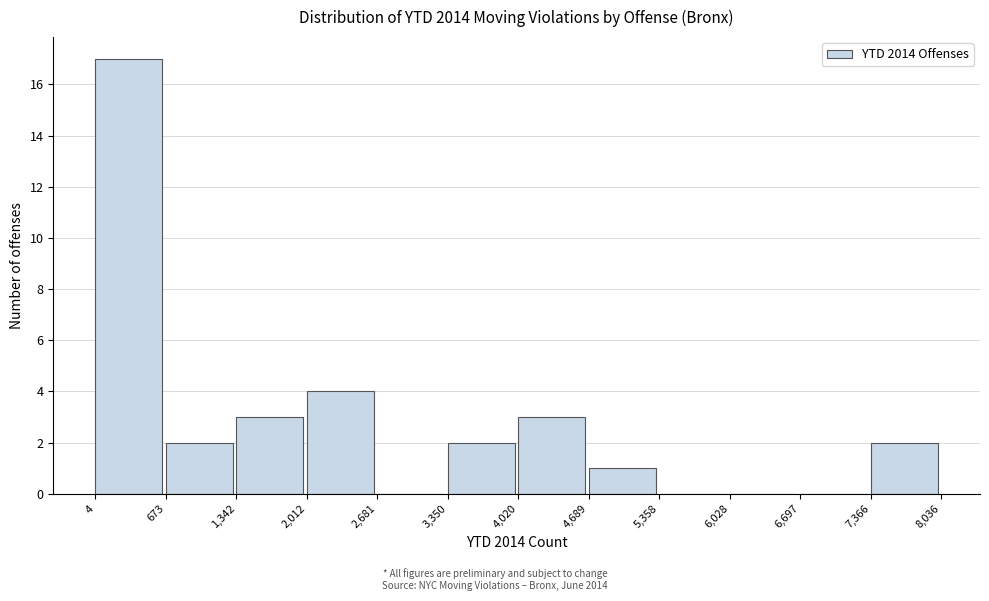

Over which range of the x-axis is the bar tallest?

4 to 673